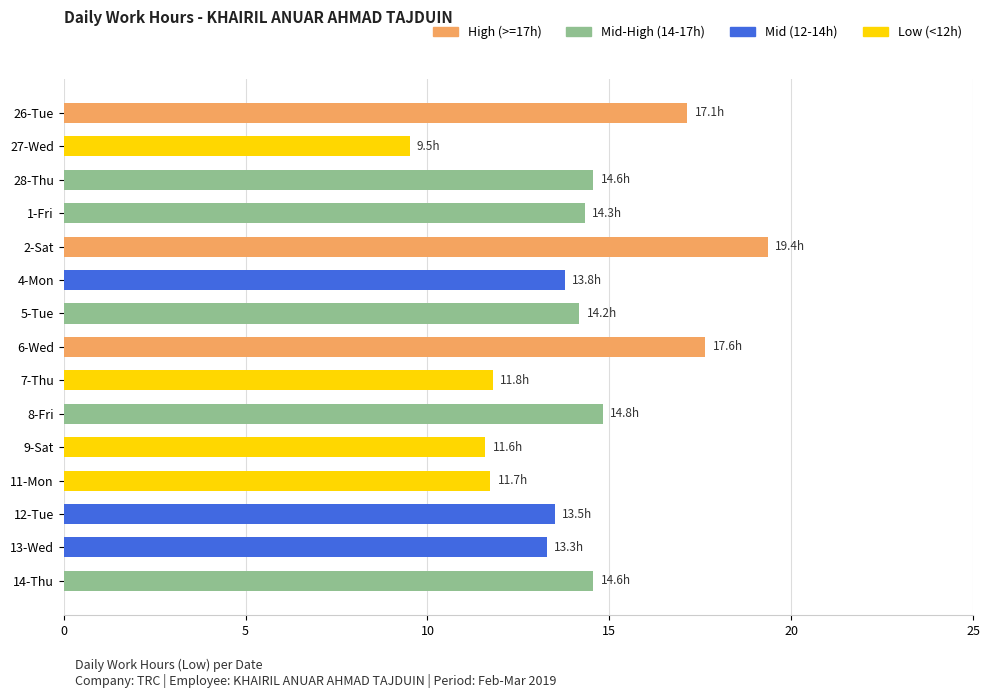

How many bars are there in total?

15